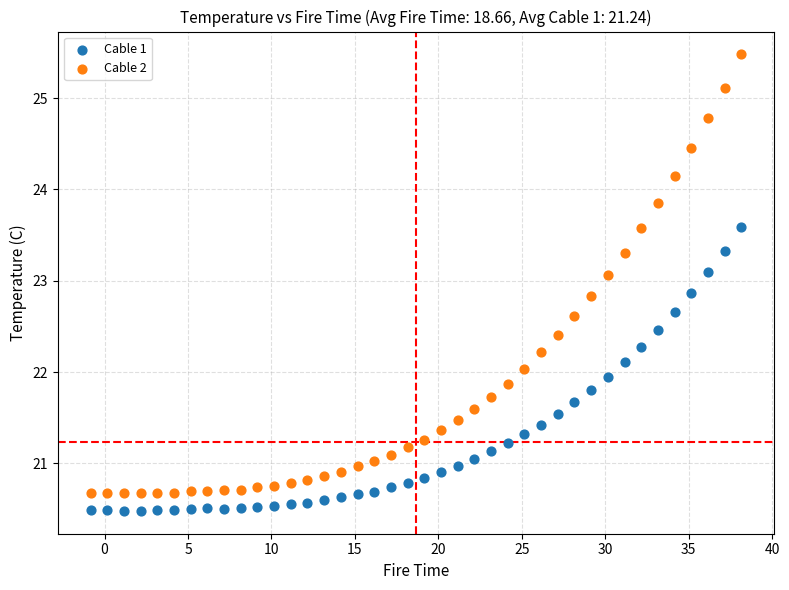

Which series has the widest spread of Y values?

Cable 2